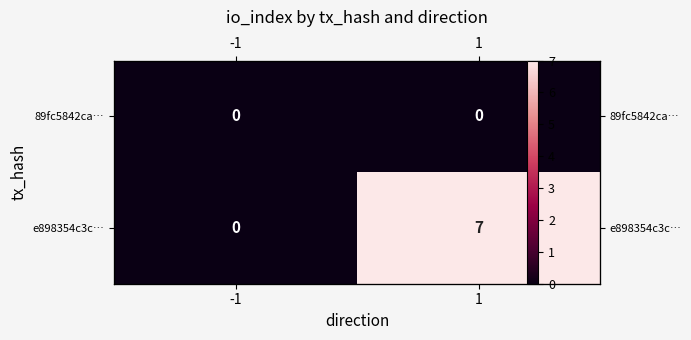

Which series changed the most between -1 and 1?

e898354c3c…